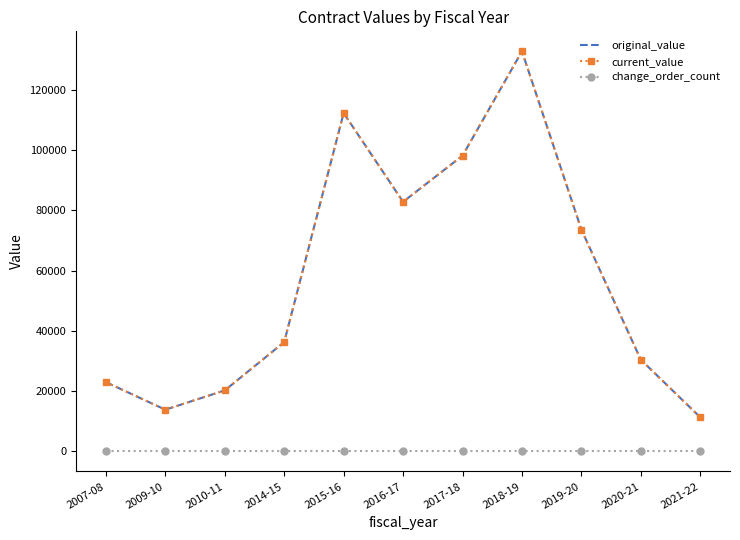

Does the chart display data point markers on the line(s)?

Yes